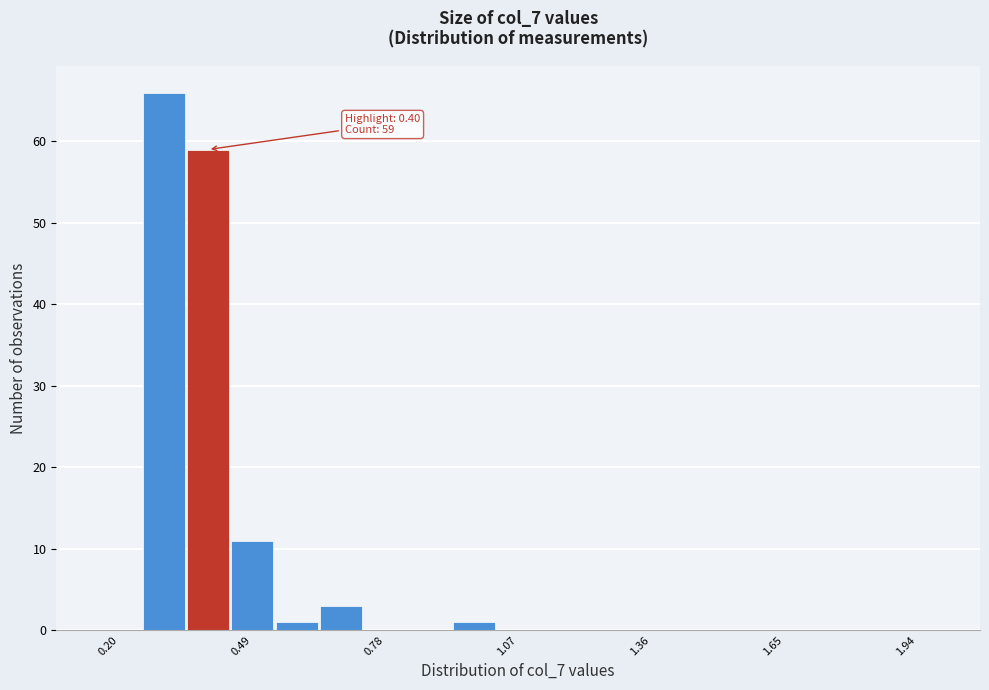

Around what value on the x-axis is the tallest bar? Give the approximate position of its centre, as read against the axis.

0.30